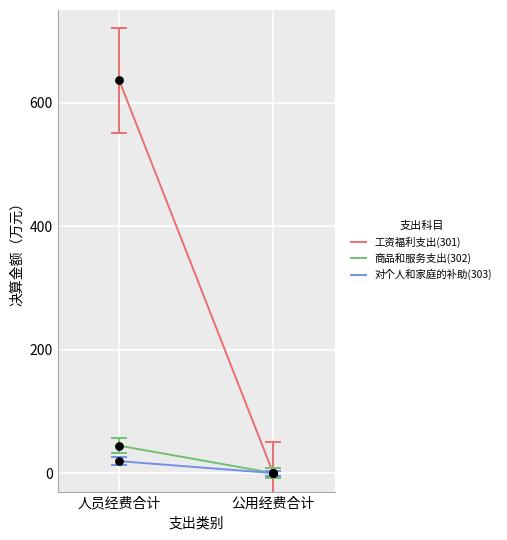

Is the value of 商品和服务支出(302) at 公用经费合计 greater than the value of 工资福利支出(301) at 人员经费合计?

No